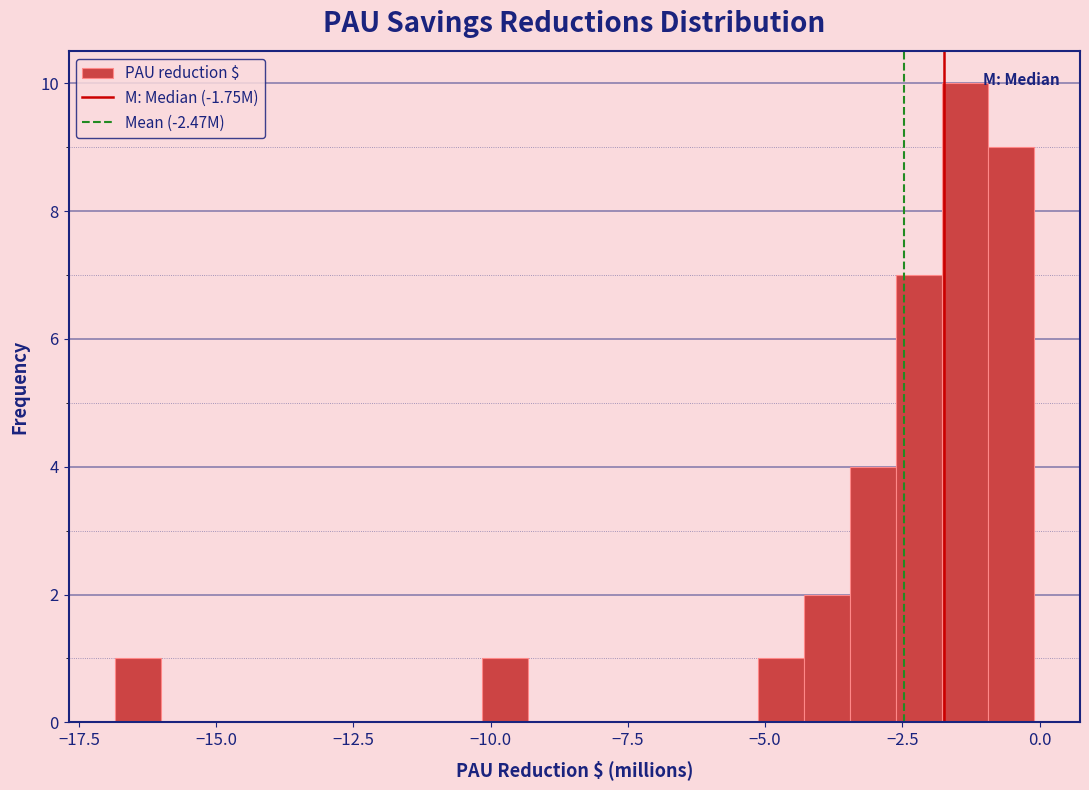

Around what value on the x-axis is the tallest bar? Give the approximate position of its centre, as read against the axis.

-1.5